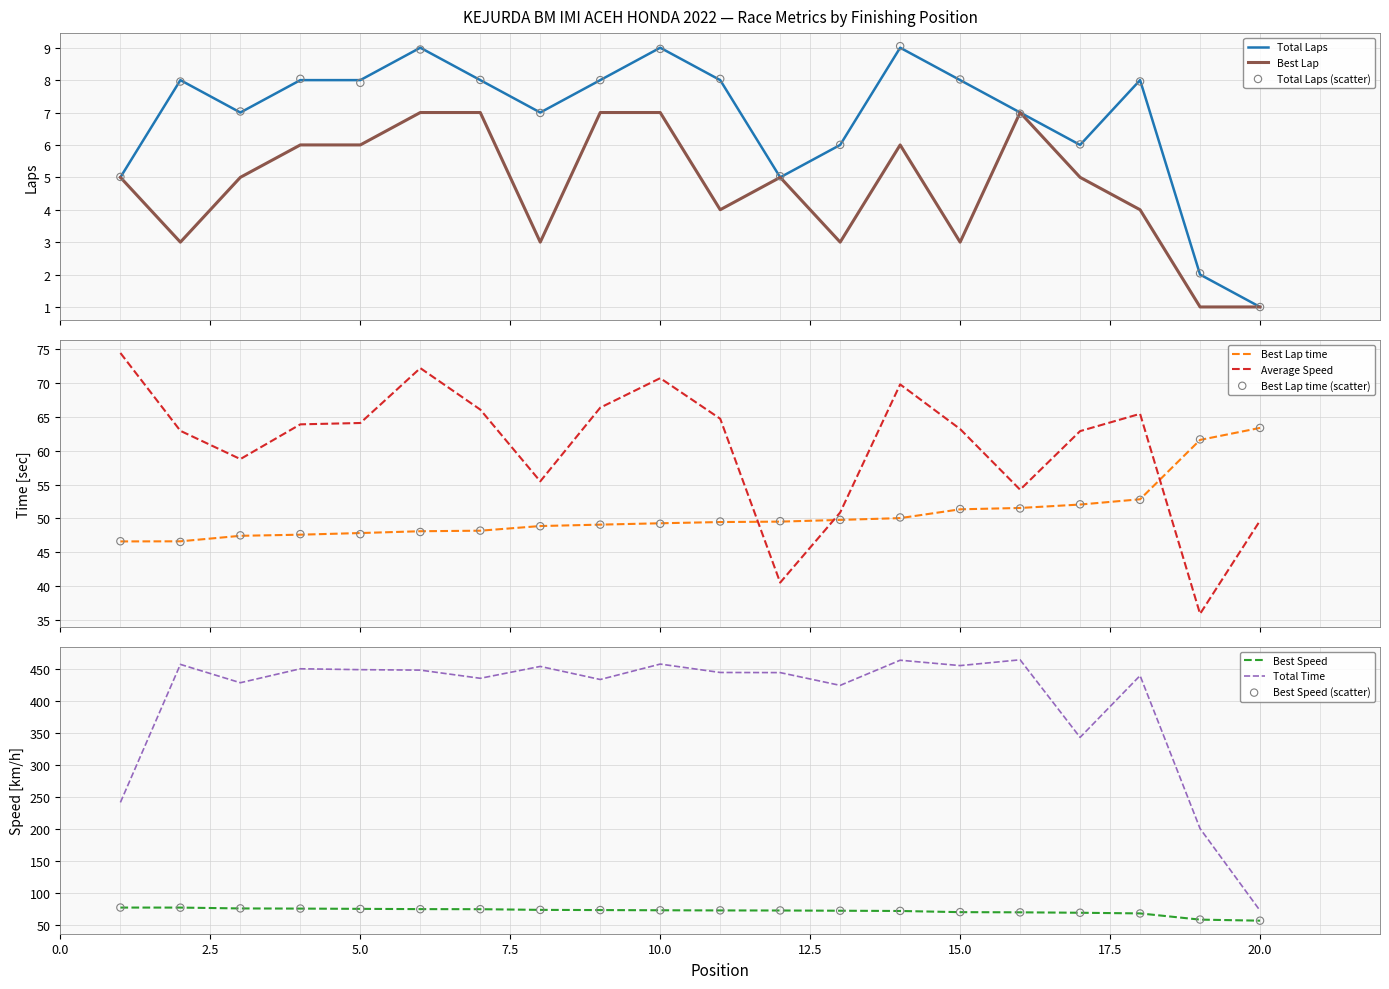

What are all the series names shown in the legend?

Total Laps, Total Time, Best Lap time, Best Speed, Average Speed, Best Lap